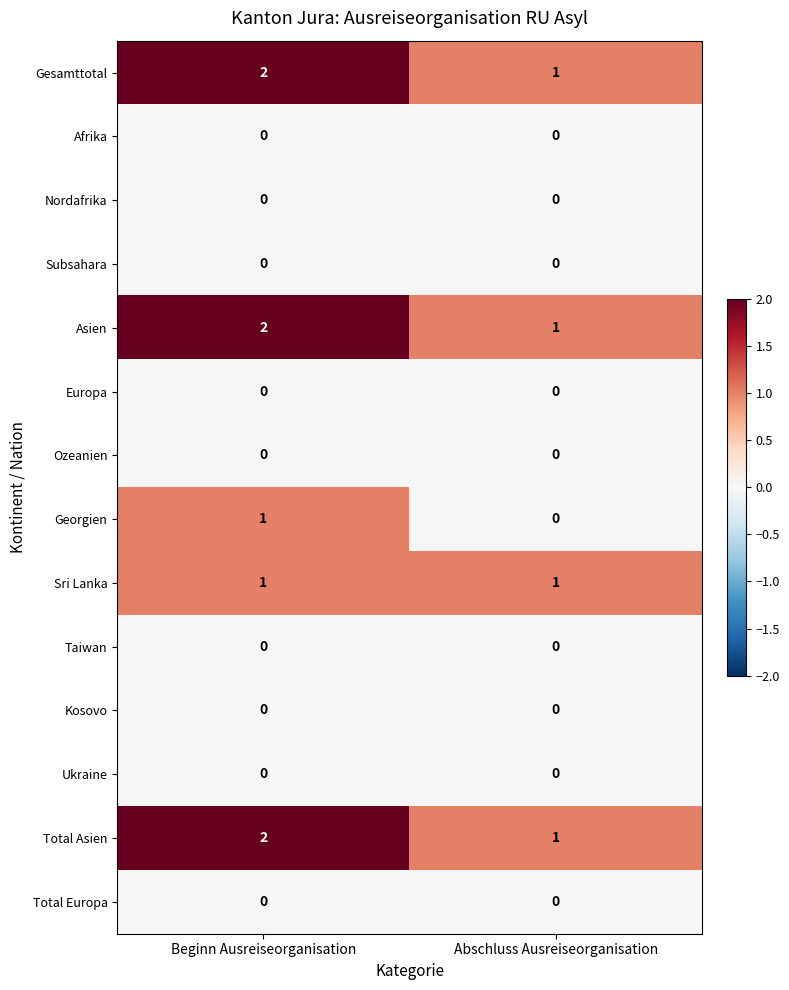

True or false: Sri Lanka has a value of 0 at Abschluss Ausreiseorganisation.

False